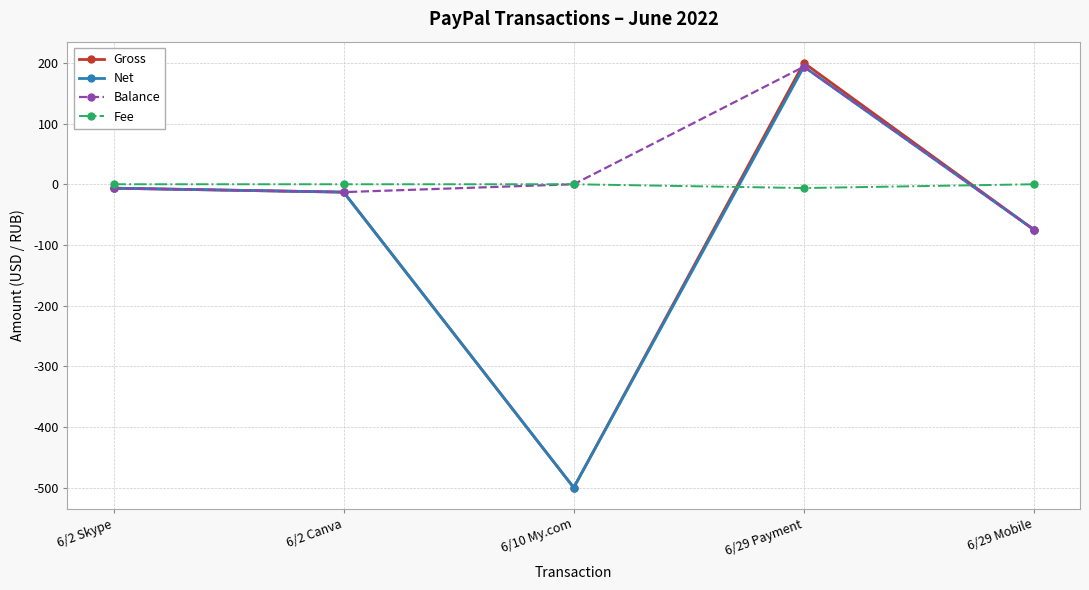

How many negative values does the Gross series have?

4